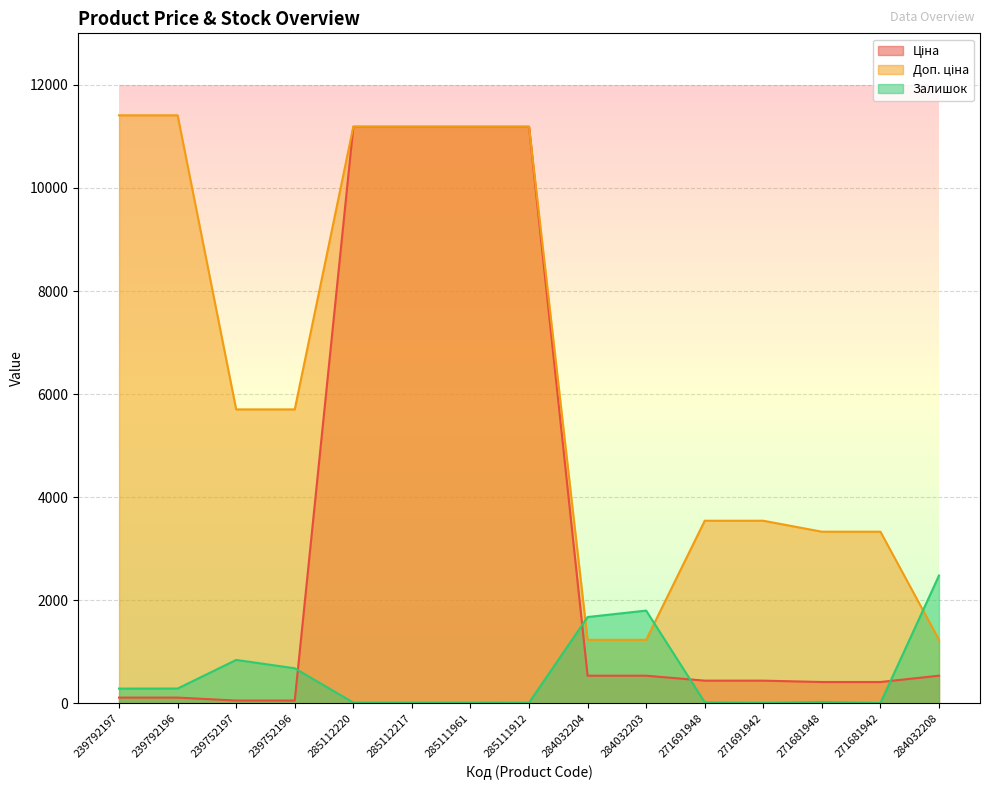

Which series changed the most between 284032204 and 271691948?

Доп. ціна